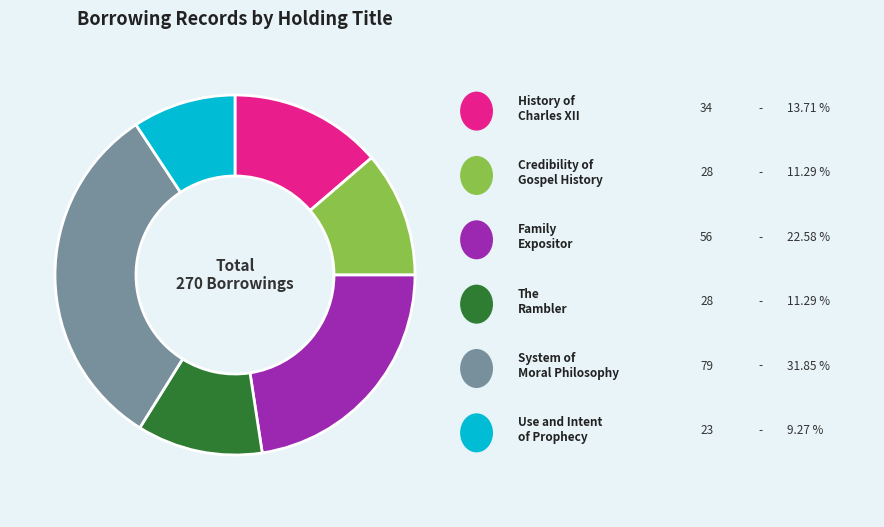

How many slices are in this pie chart?

6